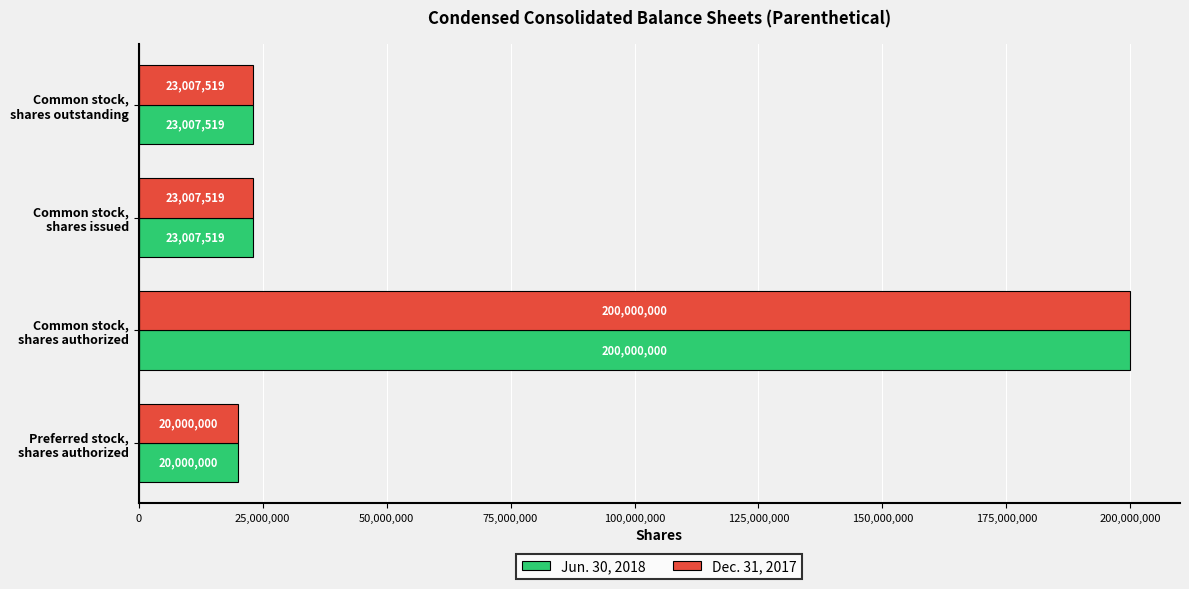

What is the difference between the second highest and minimum values in the Dec. 31, 2017 series?

3007519